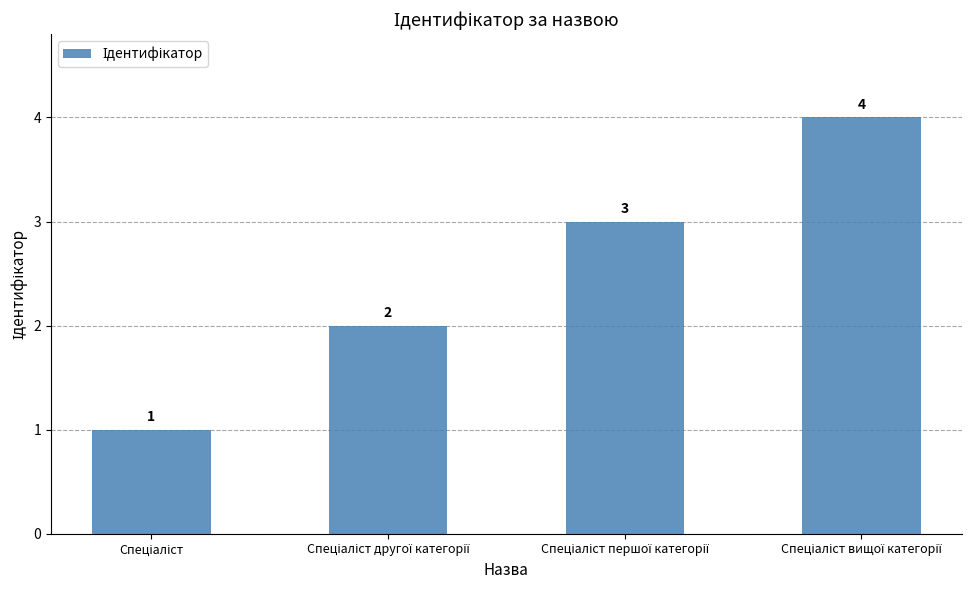

How many values are between 2 and 4?

3